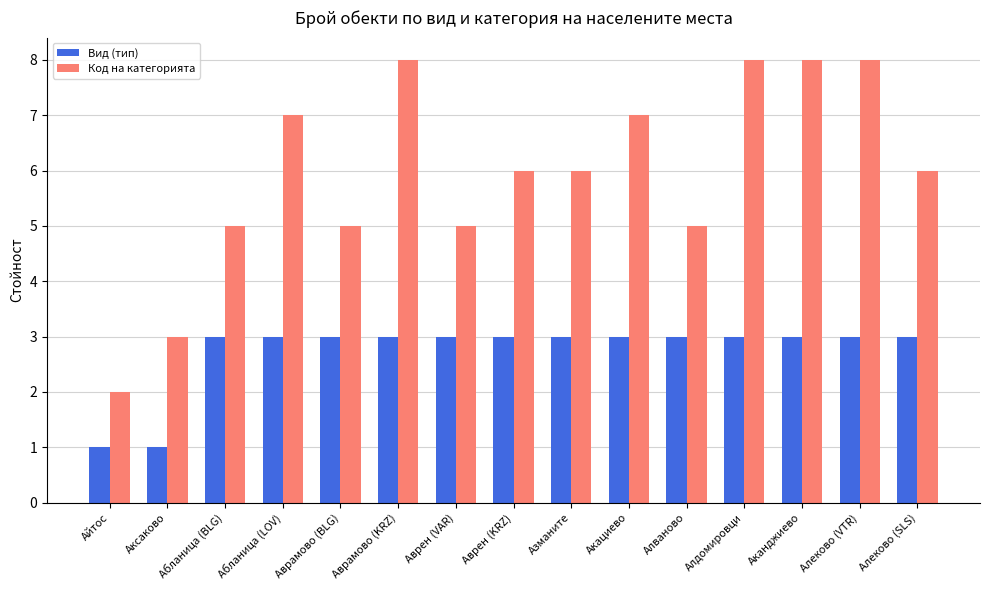

Which series changed the most between Айтос and Аканджиево?

Код на категорията